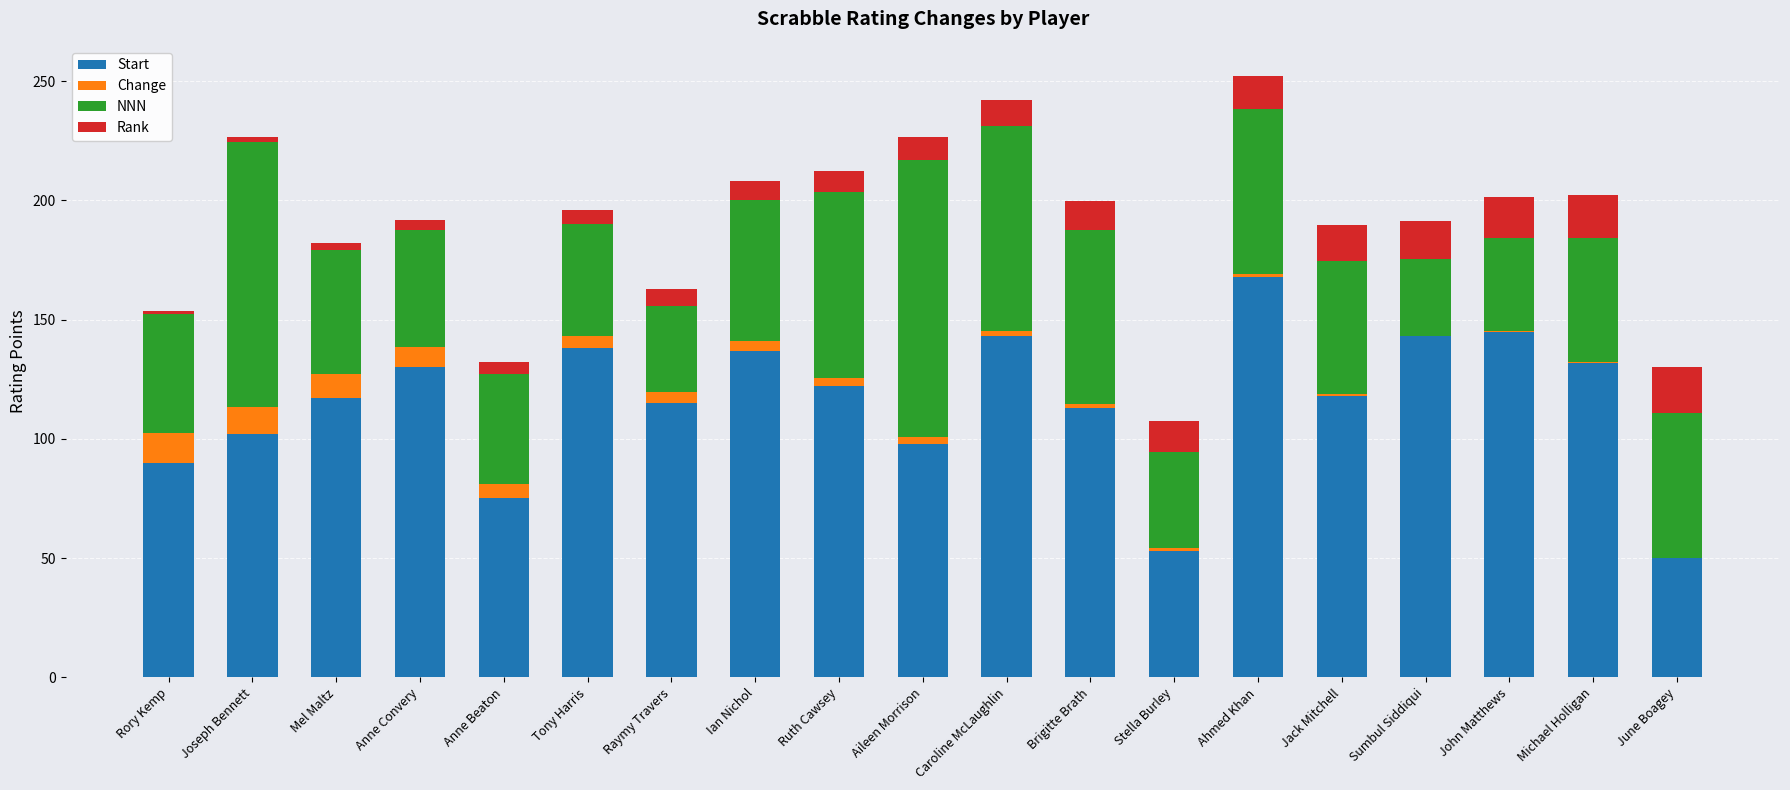

What is the maximum value for Start?

168.0